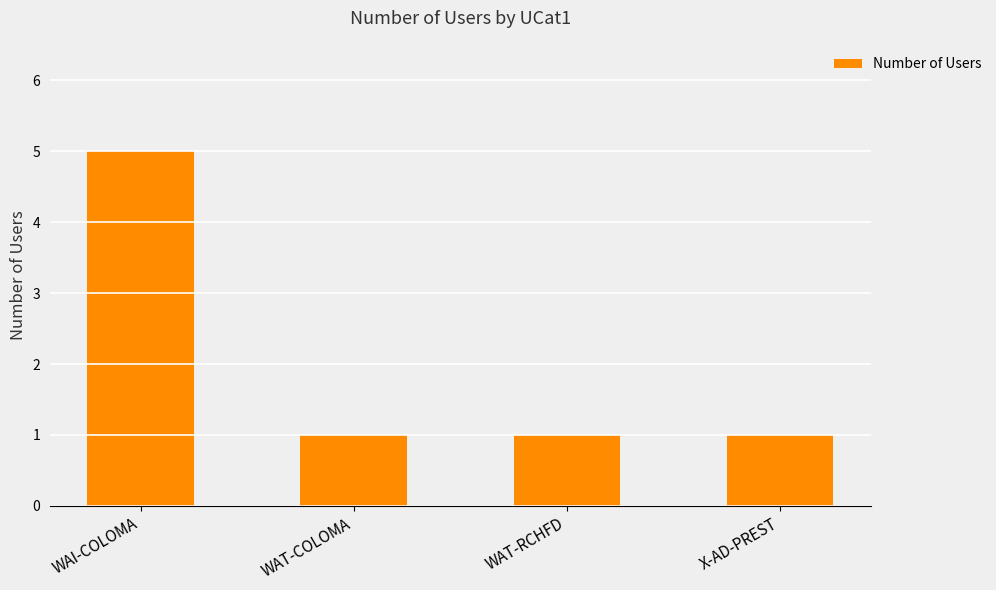

What is the average value?

2